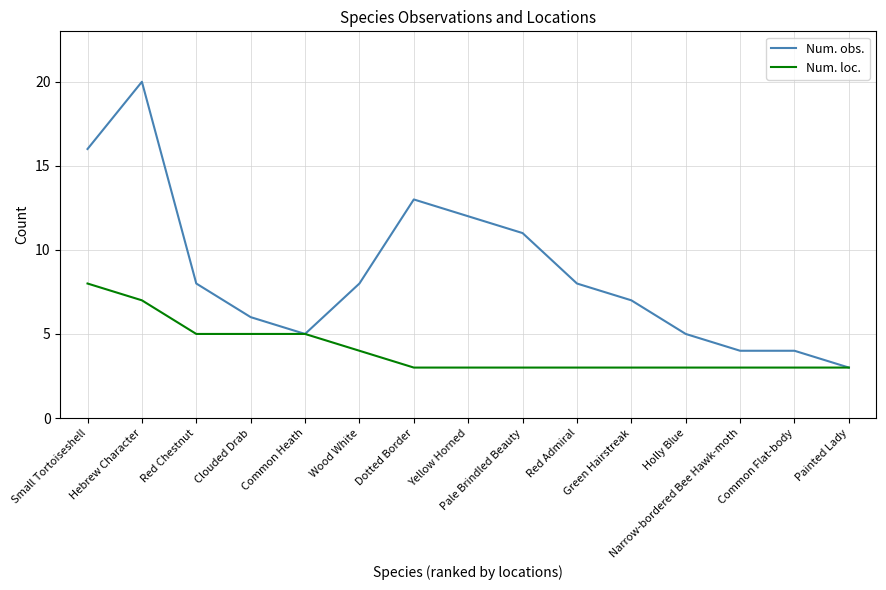

How many lines are shown in the chart?

2